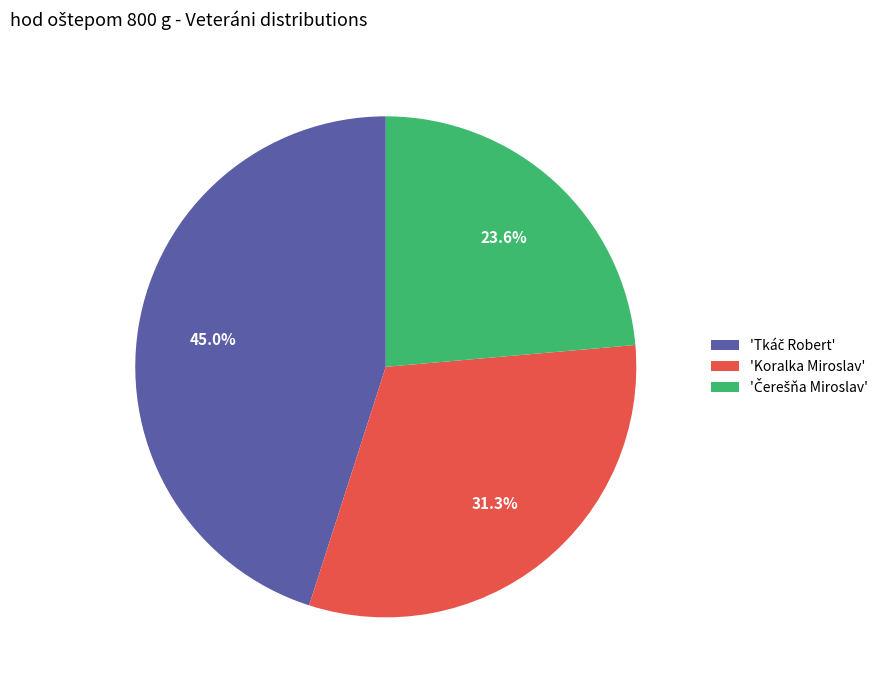

Does 'Koralka Miroslav' account for over 50% of the chart?

No